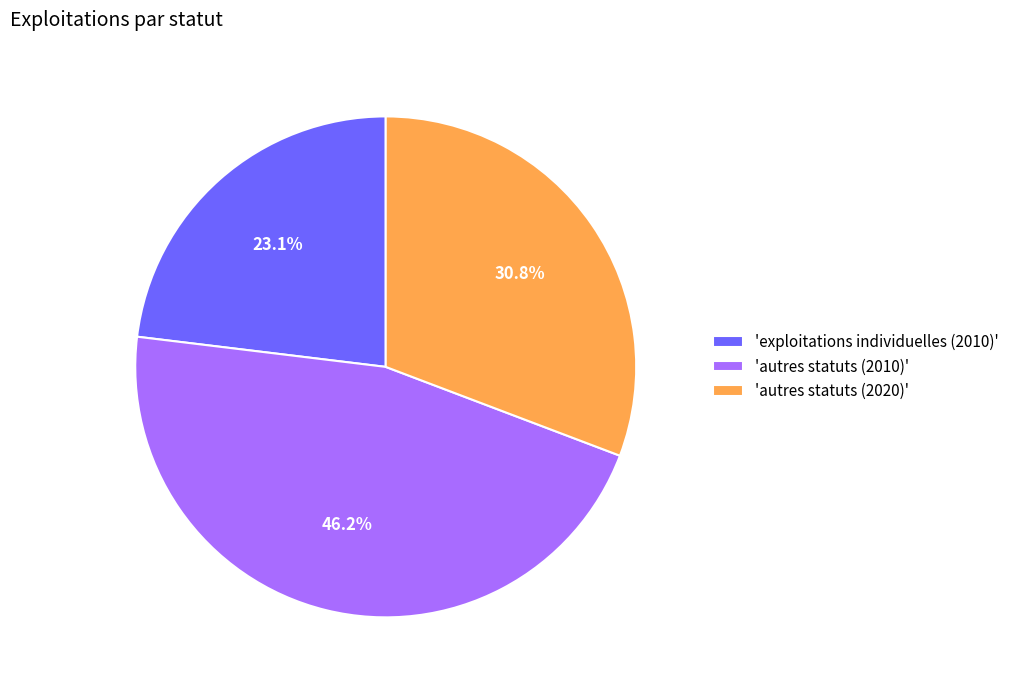

What is the largest slice in the pie chart?

'autres statuts (2010)'